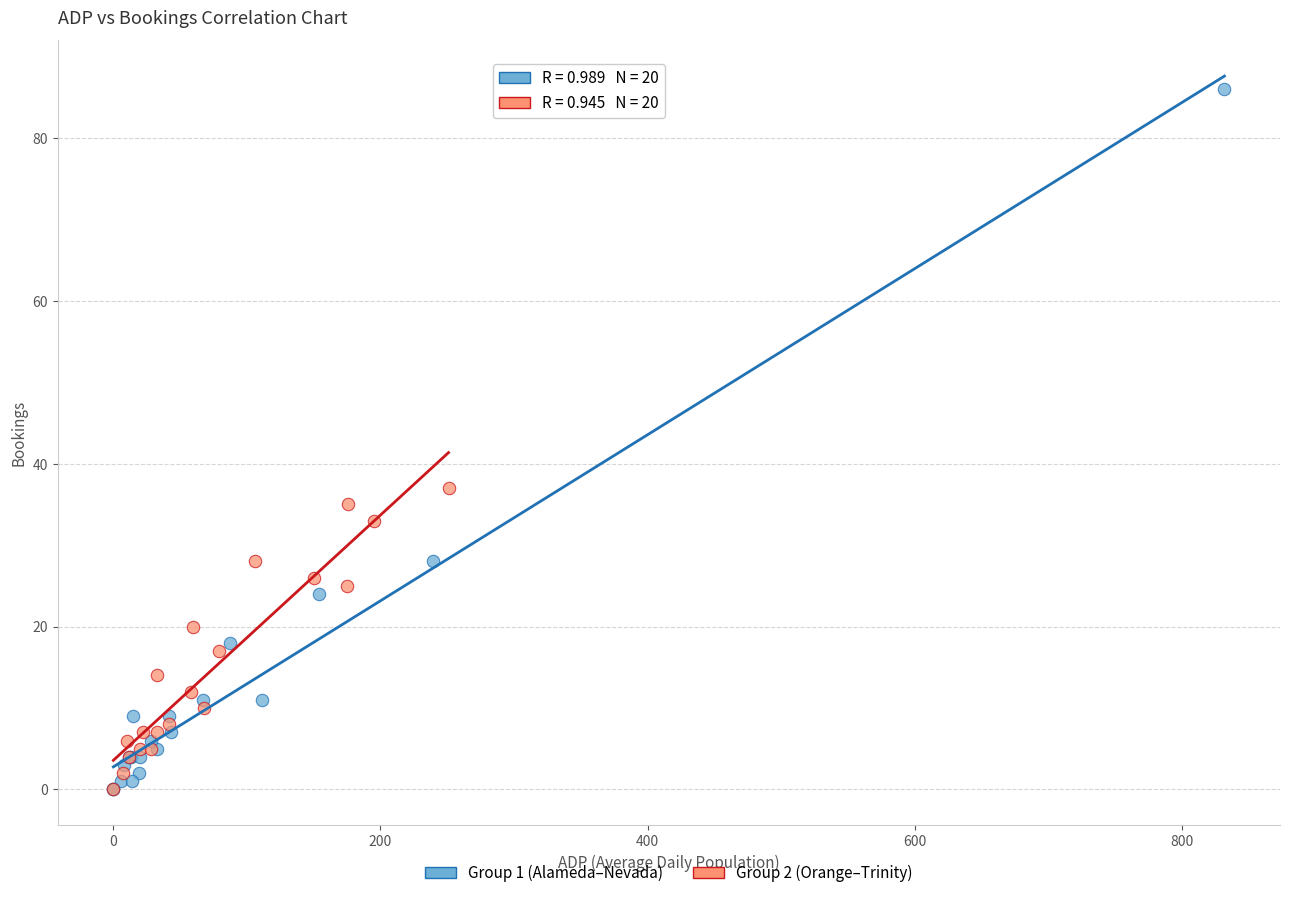

Which series has the widest spread of Y values?

Group 1 (Alameda–Nevada)